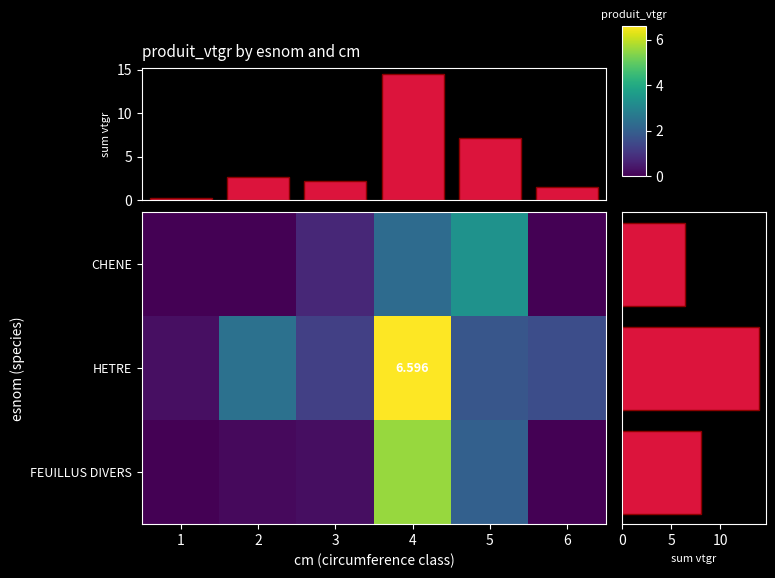

List the series in order of their peak value, lowest first.

CHENE, FEUILLUS DIVERS, HETRE